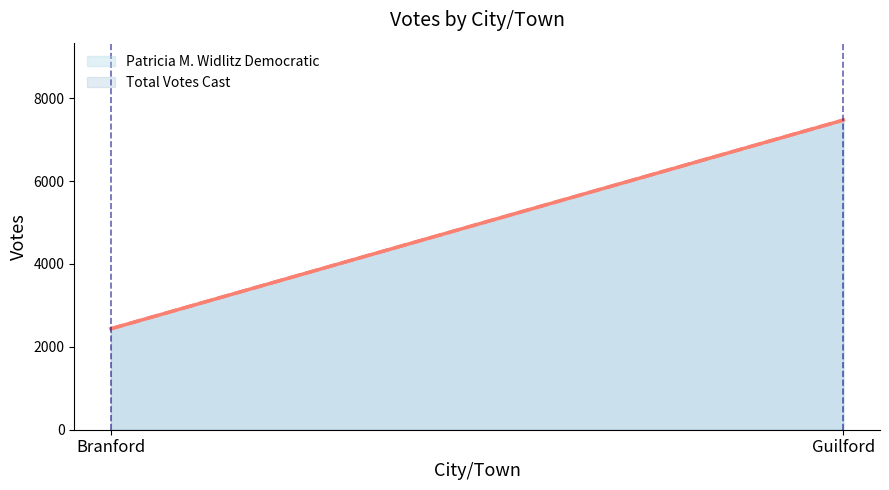

Which has a higher value, Branford or Guilford?

Guilford